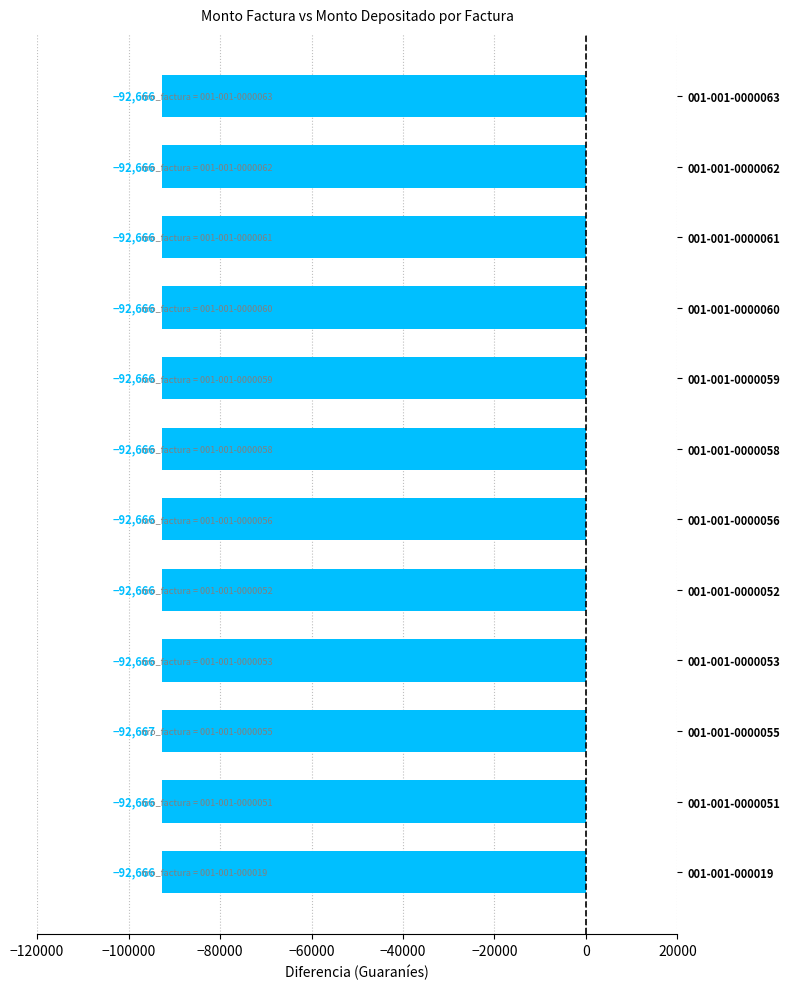

Is it true that the value at 001-001-0000051 is -92666?

True